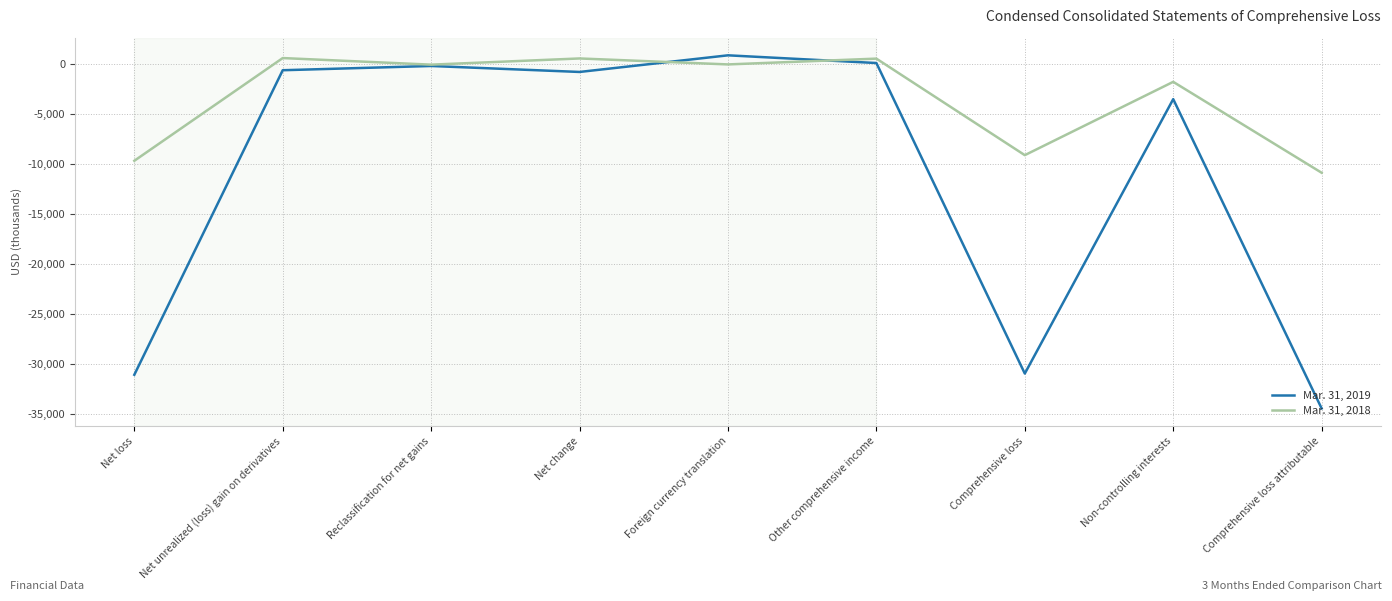

Which series has the largest total across all categories?

Mar. 31, 2018